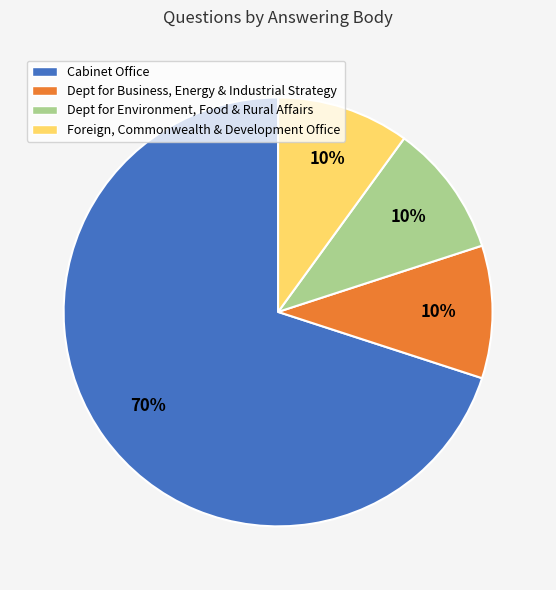

Is the sum of Dept for Environment, Food & Rural Affairs and Dept for Business, Energy & Industrial Strategy greater than half?

No